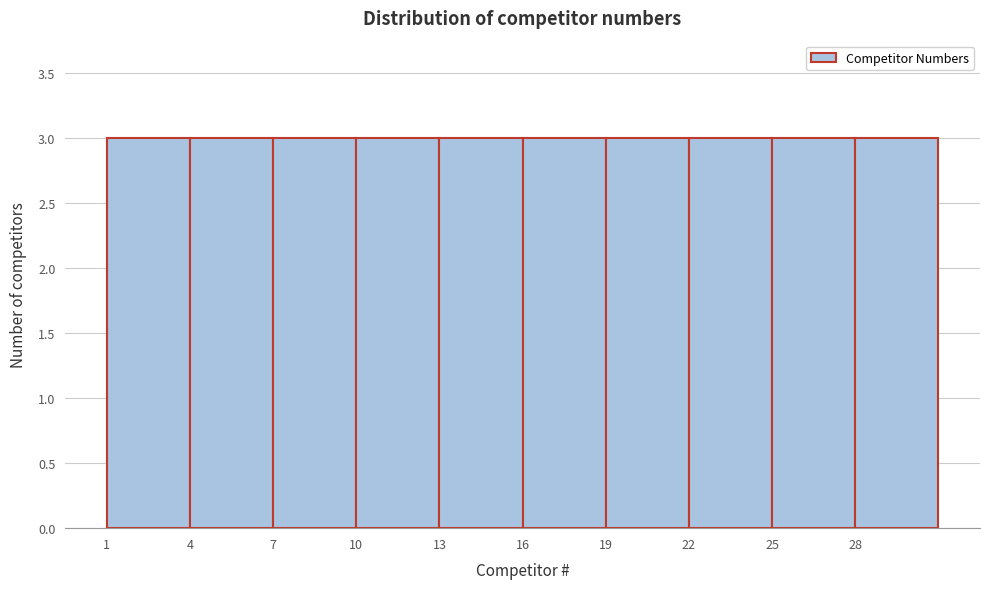

How tall is the bar that spans 19 to 22 on the x-axis? The values are not printed on the chart, so give them approximately, as read against the axis.

3